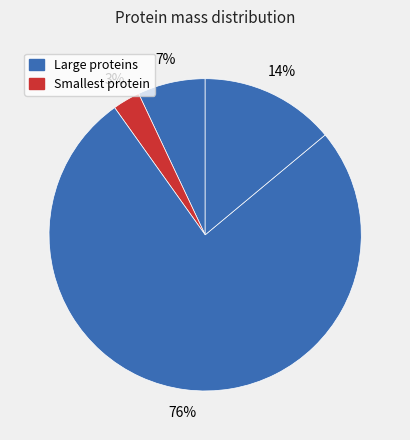

How many segments does this pie chart have?

4